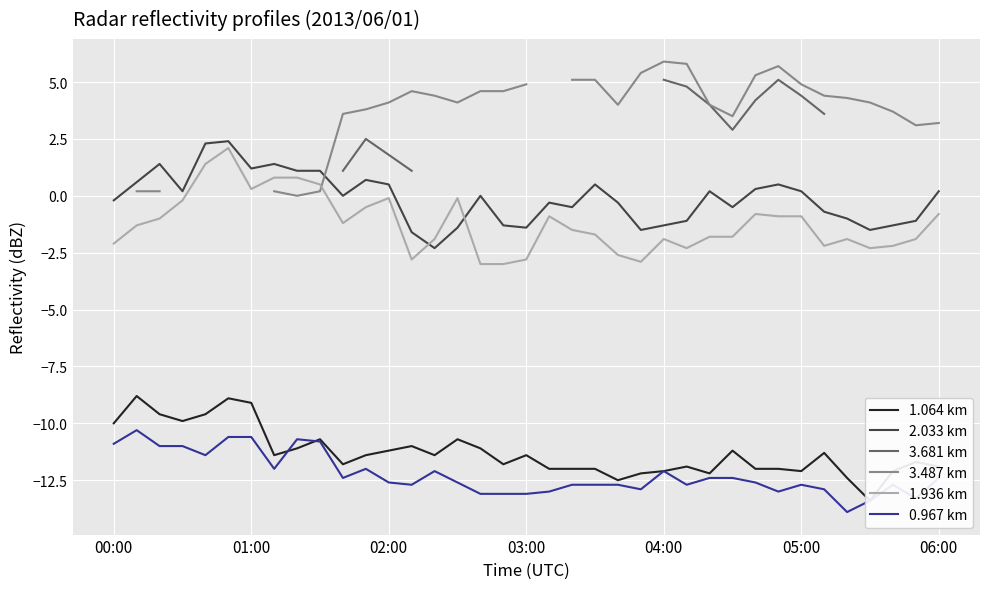

How many interior local peaks does the 1.936 km series have?

7